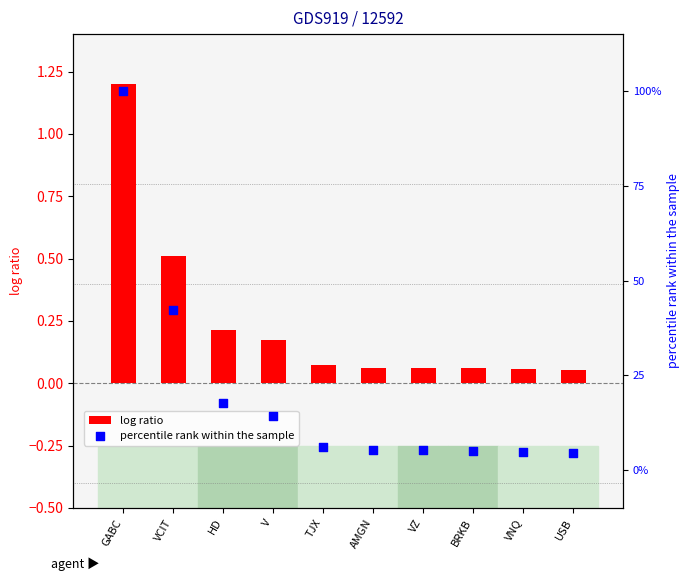

Which series has the widest spread of Y values?

percentile rank within the sample